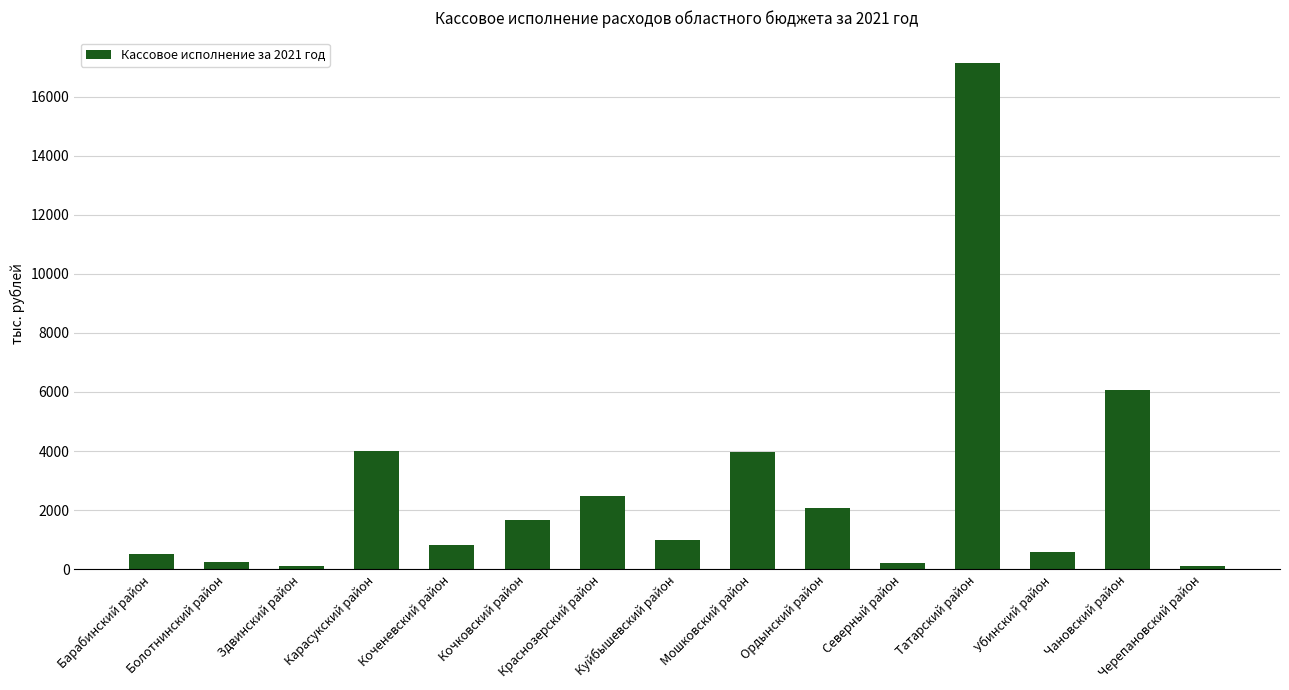

Is it true that the value at Мошковский район is 3964.9?

True